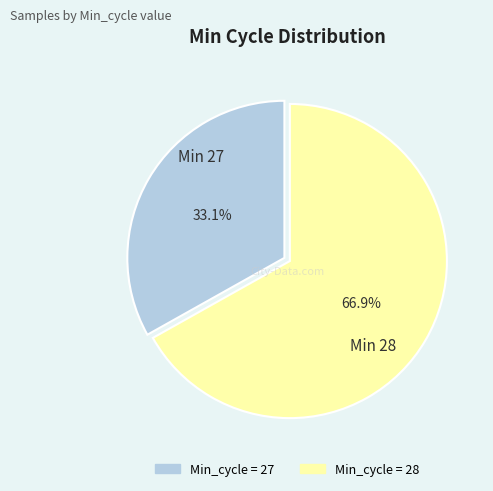

Count the number of slices in the pie.

2